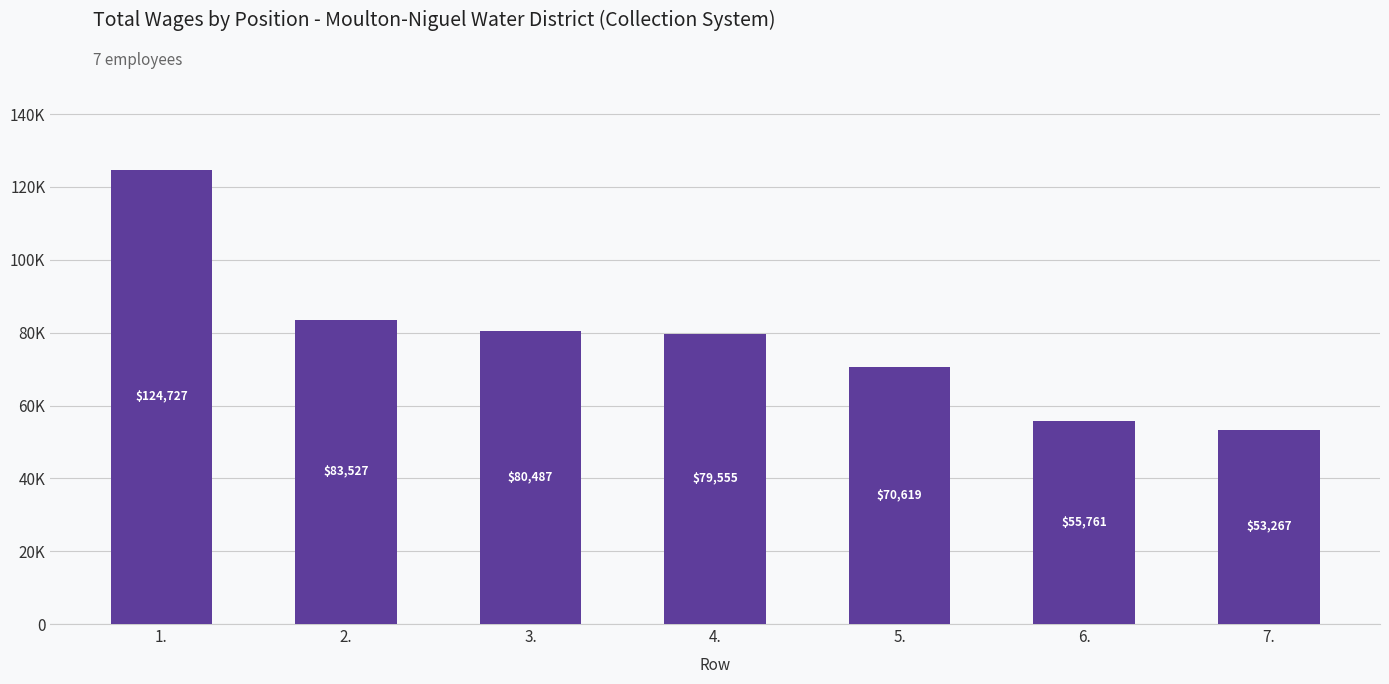

Does the chart contain any negative values?

No